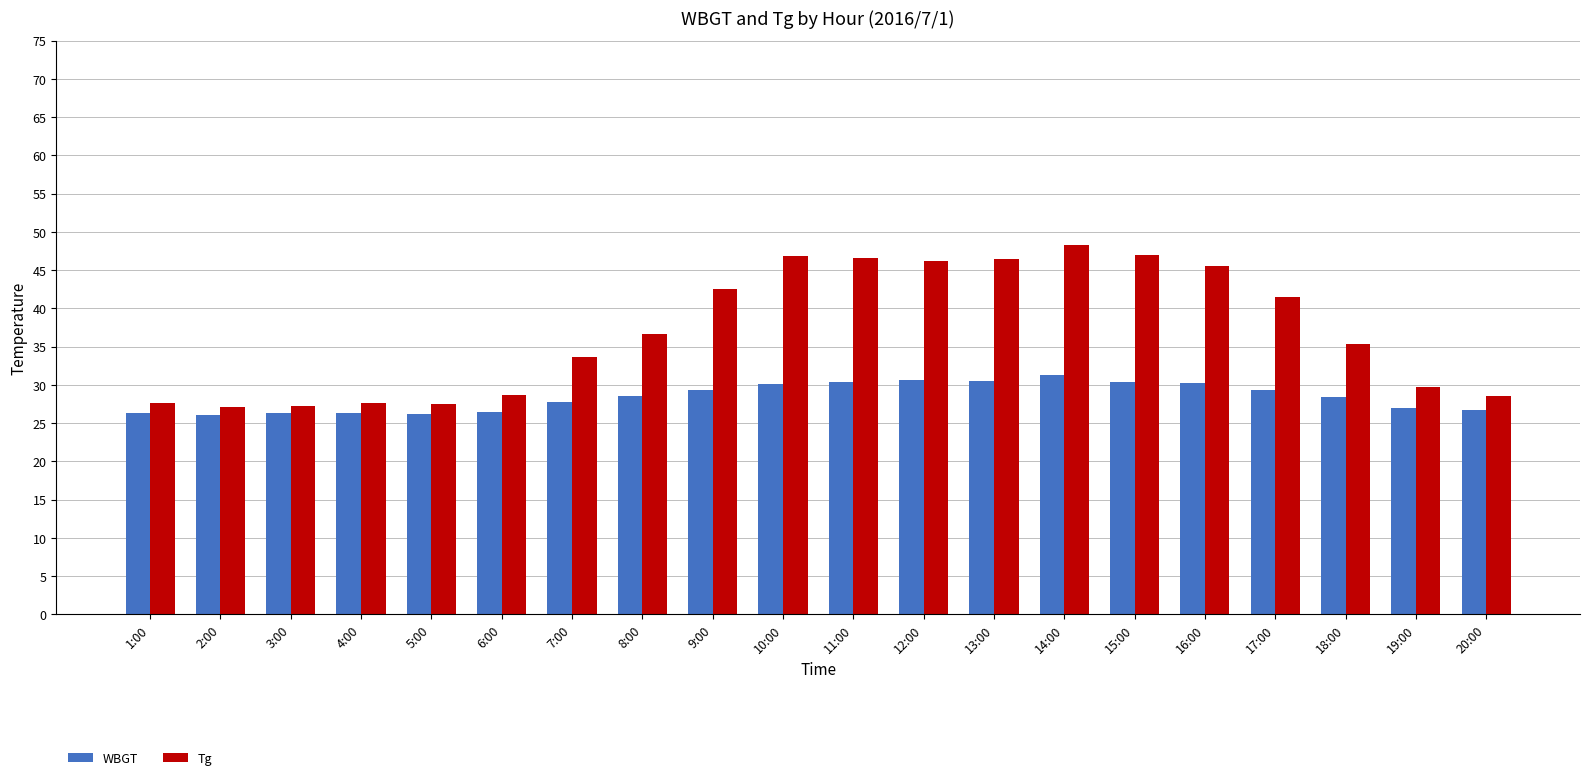

What is the difference between the maximum and minimum values in the Tg series?

21.2